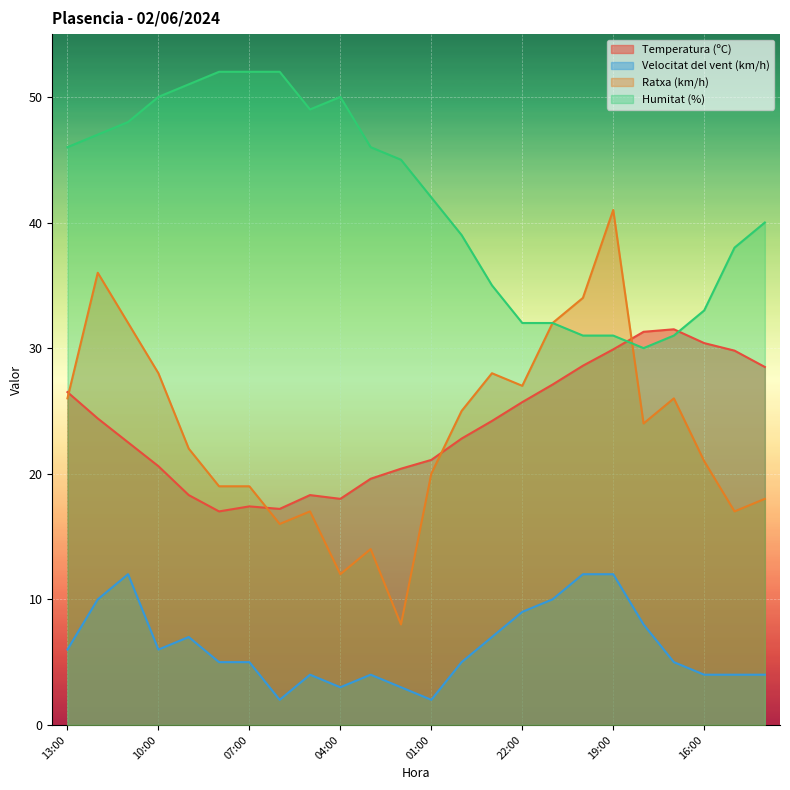

What is the sum of the Ratxa (km/h) values at 02:00 and 16:00?

29.0